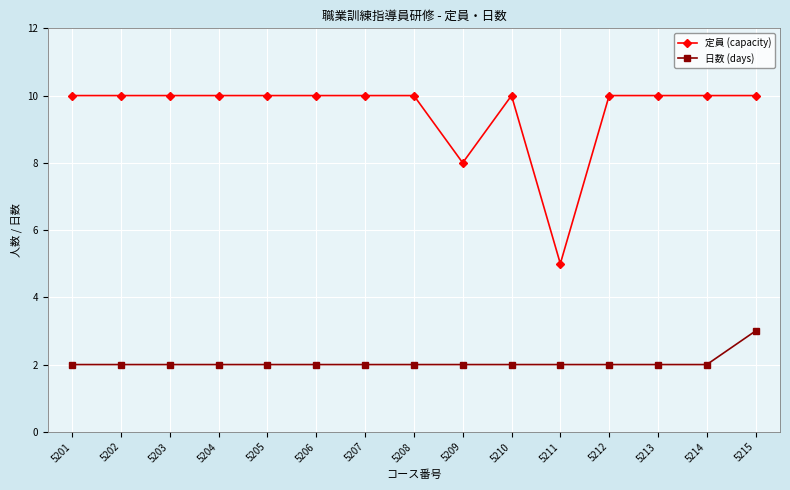

What is the difference between the maximum and second lowest values in the 日数 (days) series?

1